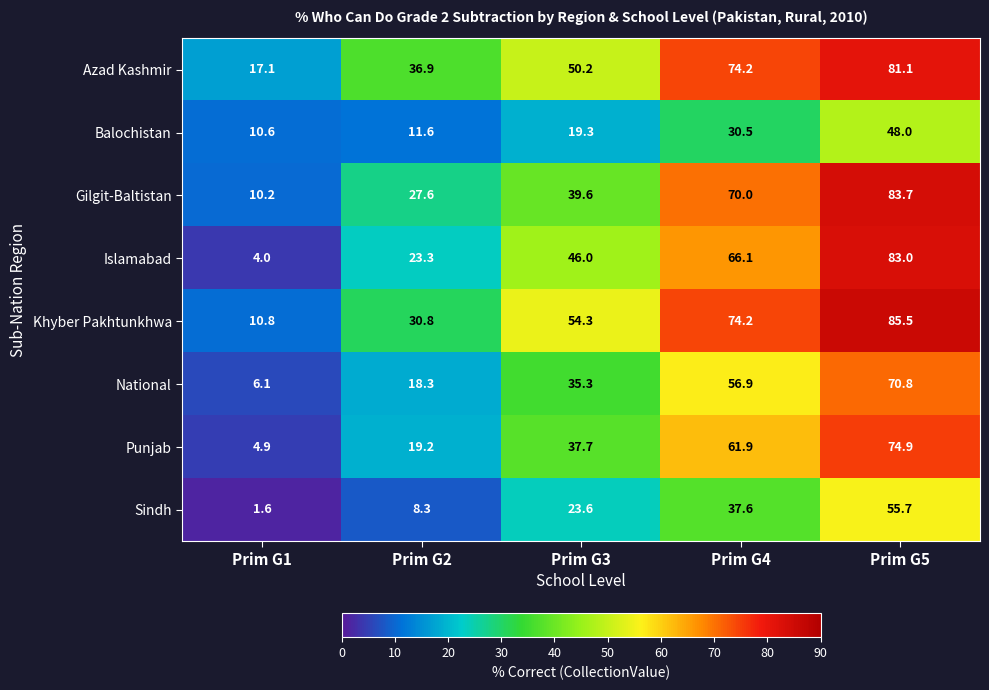

How many values in the Gilgit-Baltistan series exceed 39?

3